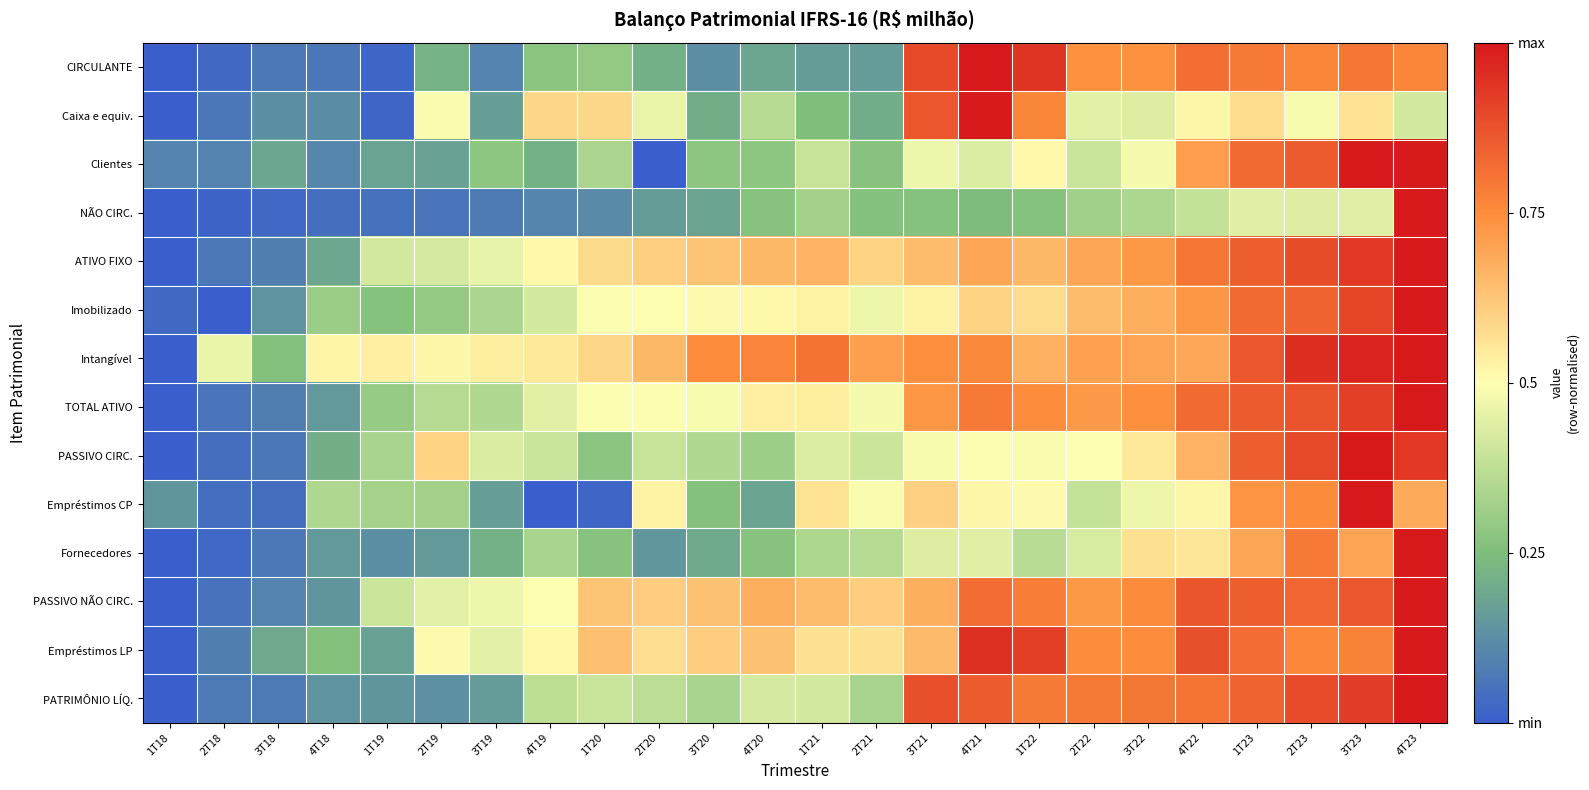

Which label corresponds to the largest value in the chart?

4T21